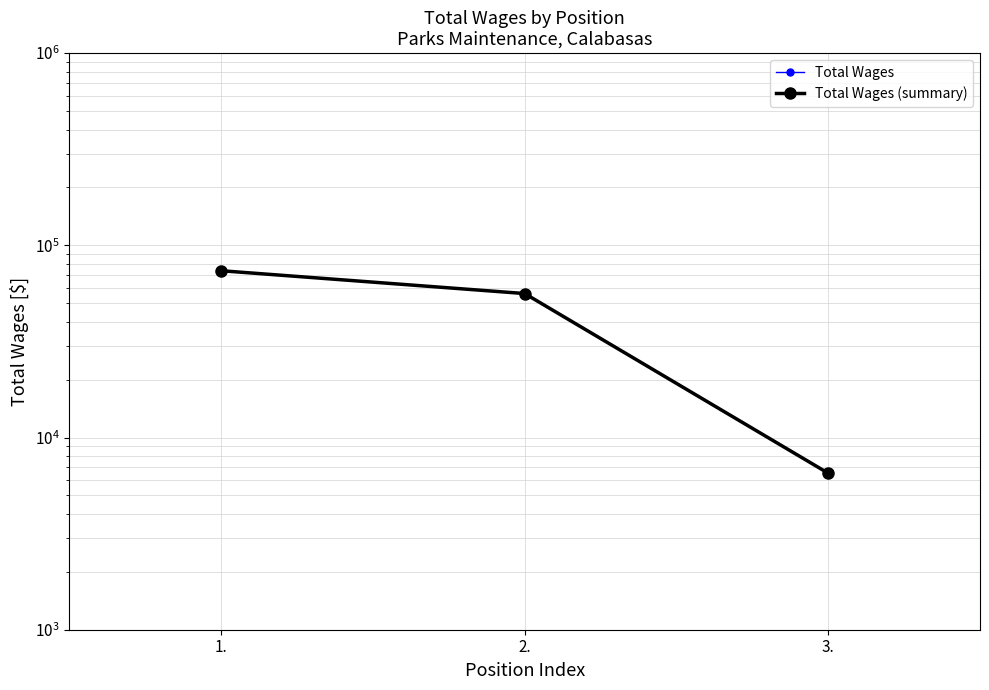

How many values in the Total Wages (summary) series exceed 56114?

1